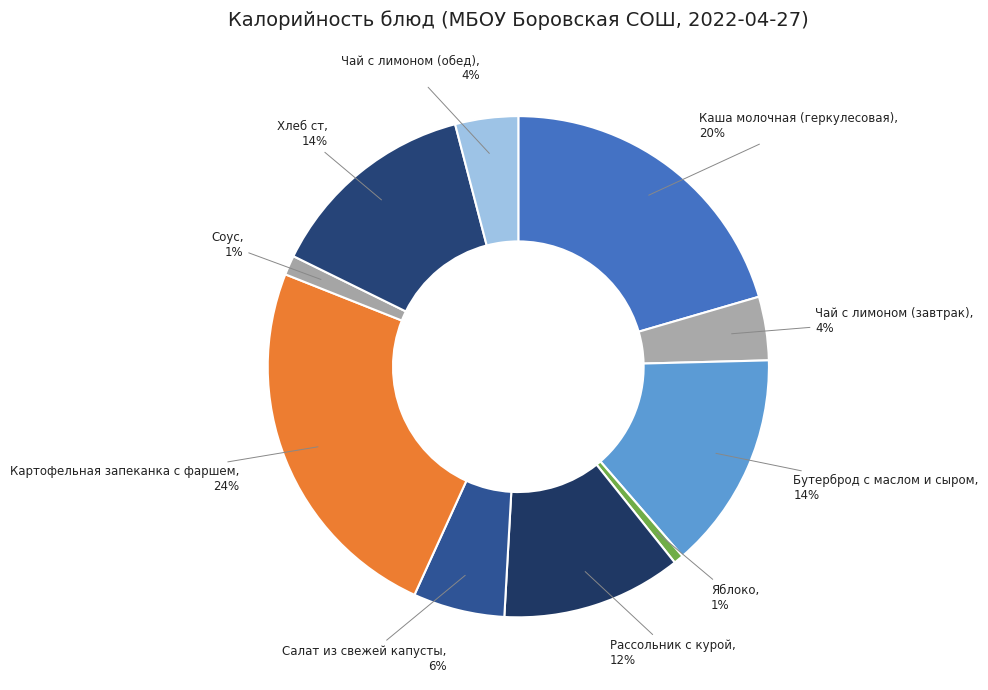

What percentage is the Картофельная запеканка с фаршем slice, to the nearest percent?

24%